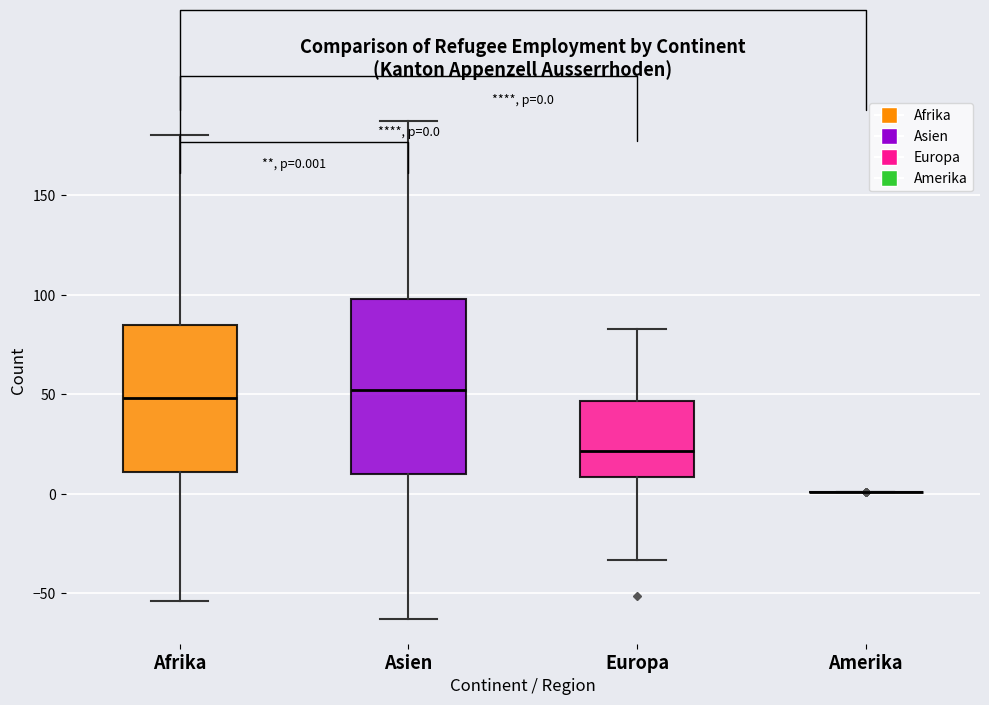

Comparing the boxes themselves (not the whiskers), which one is the tallest?

Asien